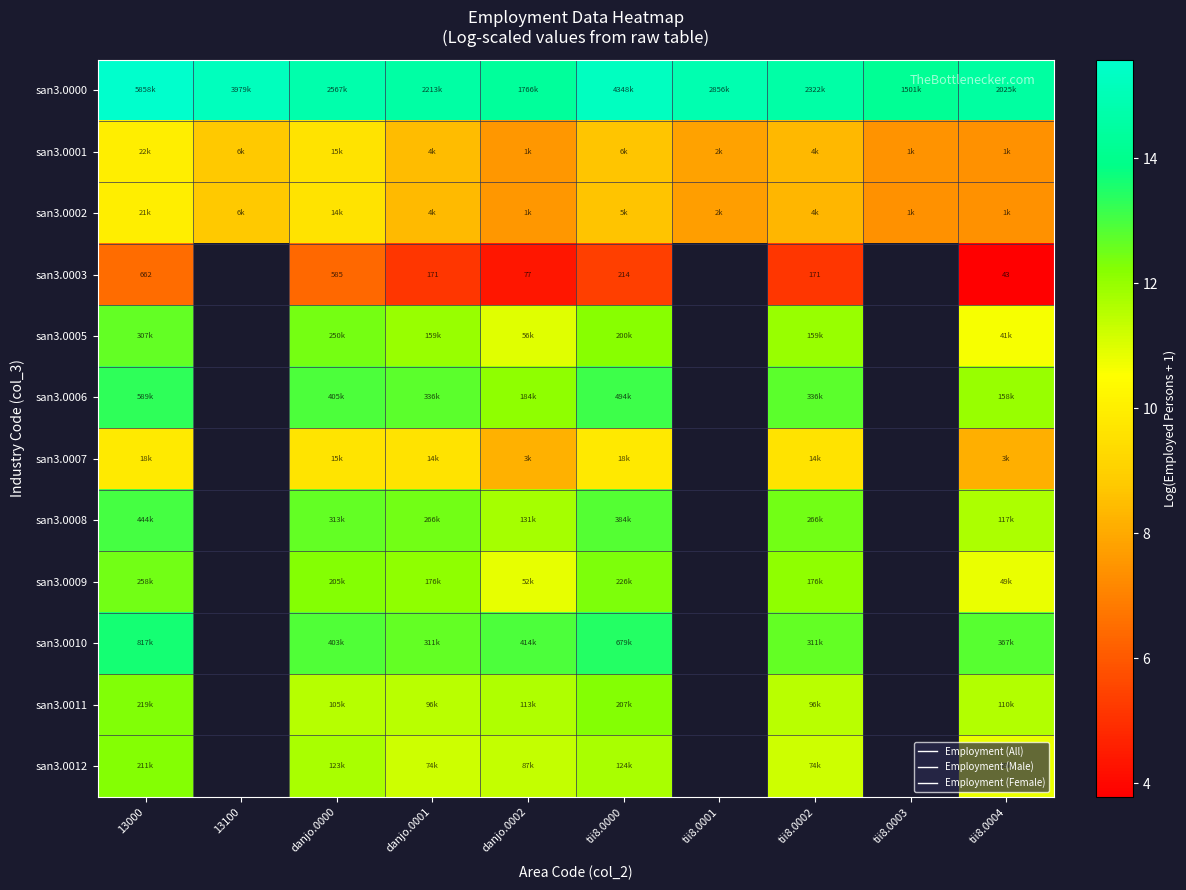

At which category is the sum across all series the highest?

13000